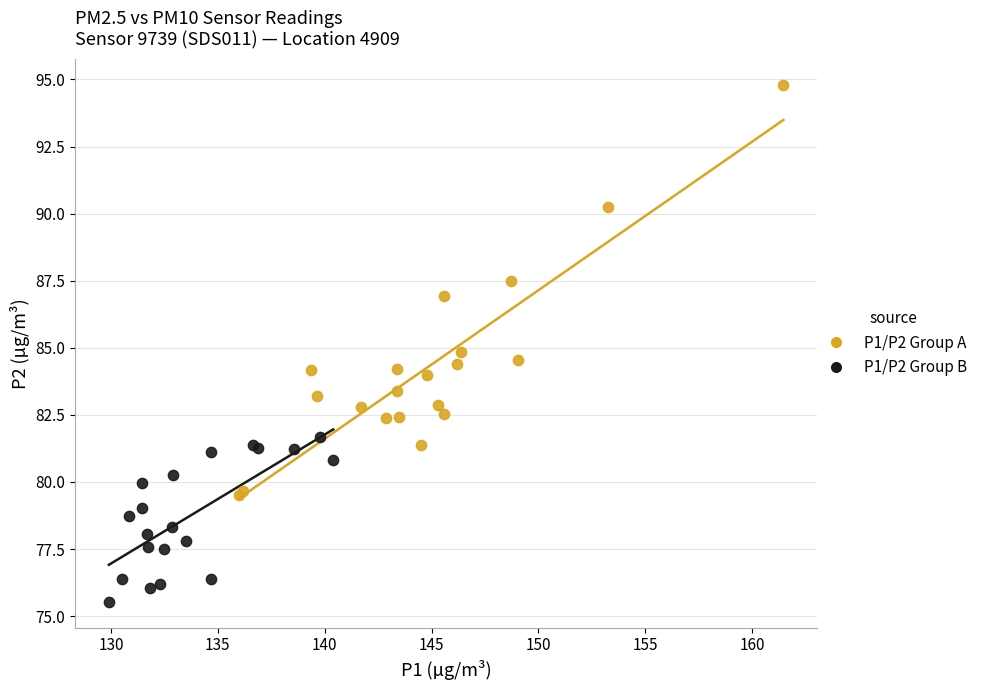

Which series has the widest spread of Y values?

P1/P2 Group A